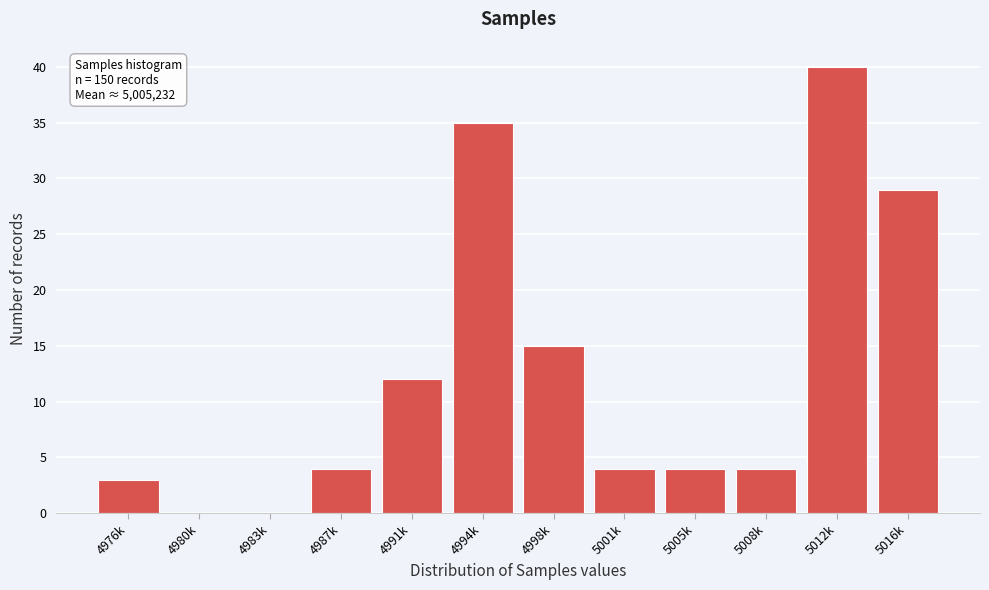

Reading right to left, list all the values displayed in this chart.

5016k=29	5012k=40	5008k=4	5005k=4	5001k=4	4998k=15	4994k=35	4991k=12	4987k=4	4983k=0	4980k=0	4976k=3